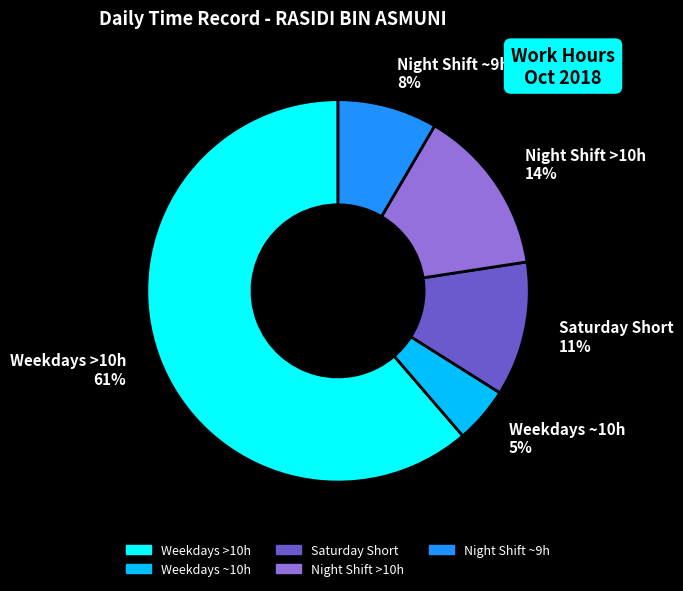

True or false: Night Shift ~9h 8% accounts for 8% of the total.

True